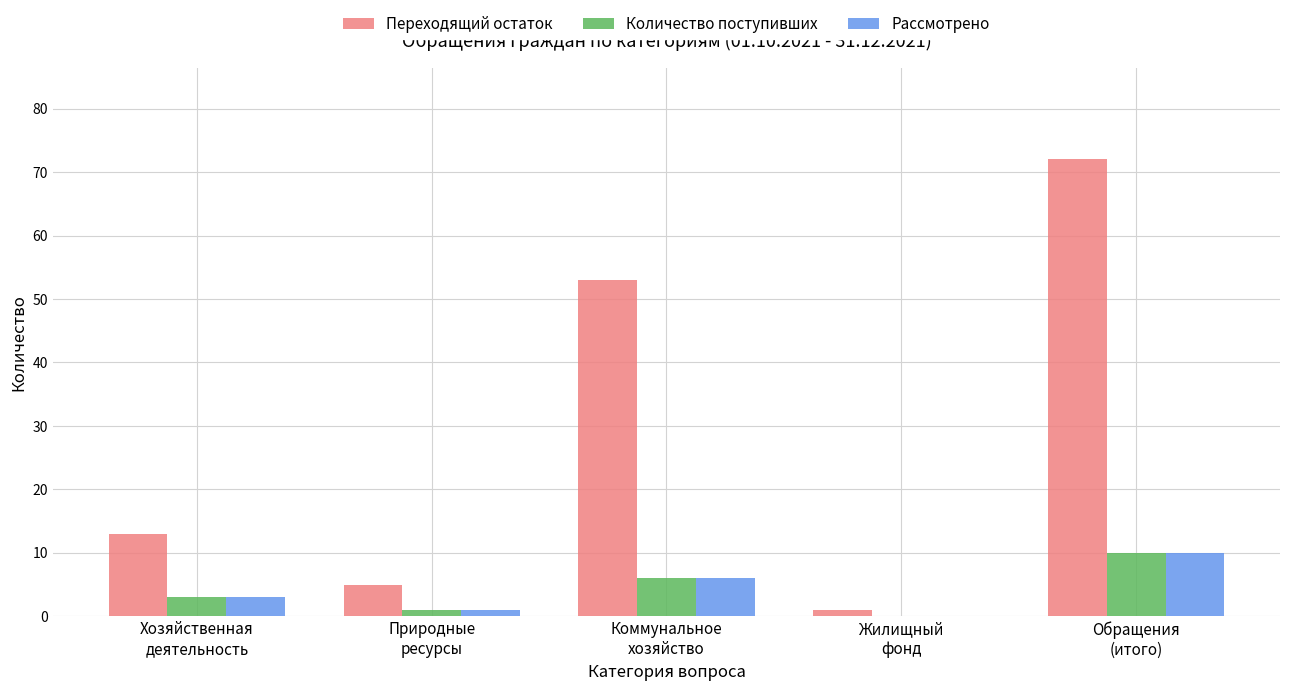

How many categories are shown in the chart?

5